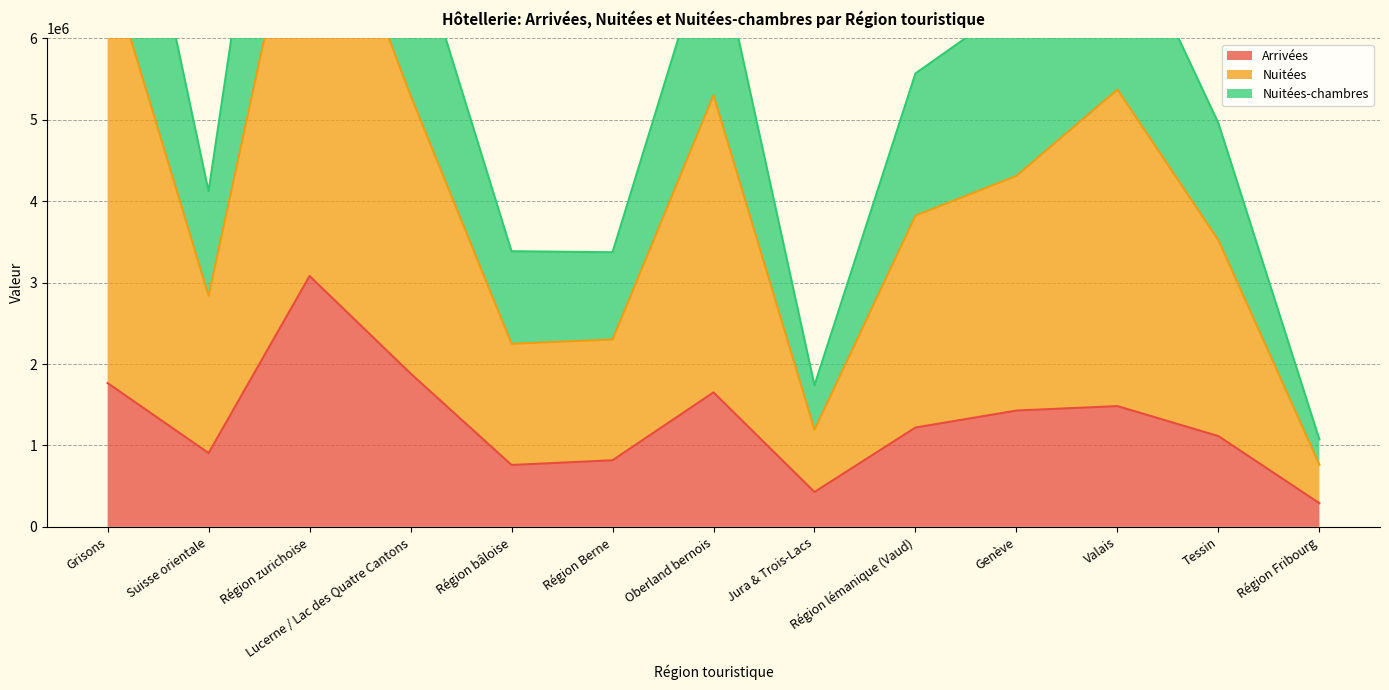

At which label does Arrivées reach its minimum?

Région Fribourg